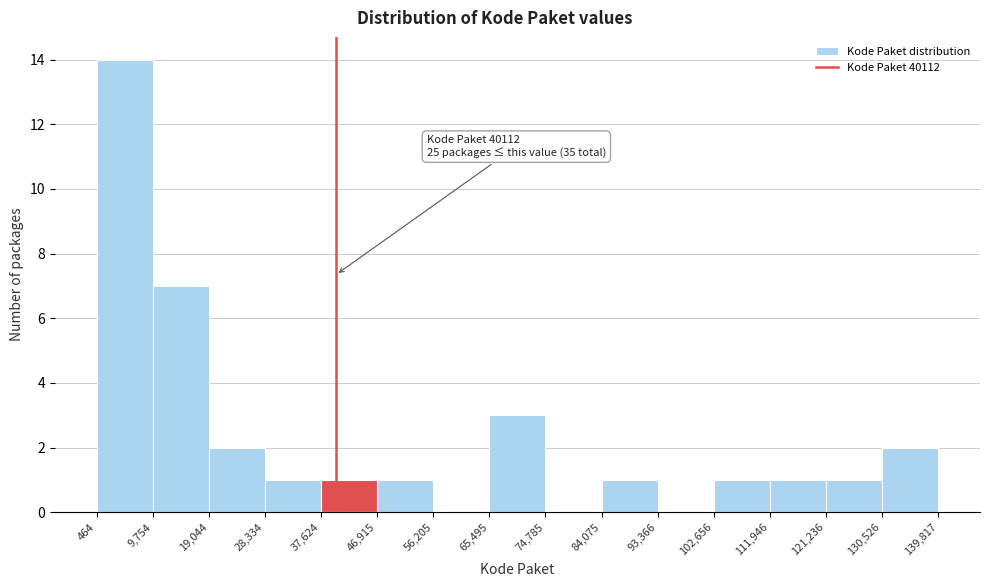

Which range on the x-axis has the tallest bar?

464 to 9,754